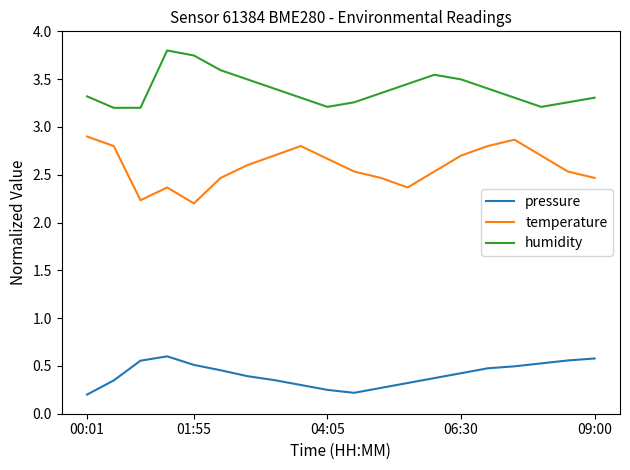

What is the difference between the maximum and minimum values in the temperature series?

0.7